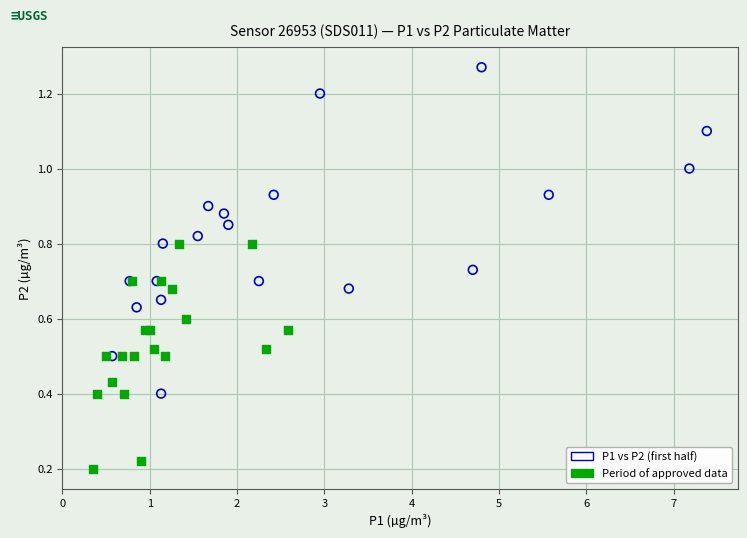

What are all the series names shown in the legend?

P1 vs P2 (first half), Period of approved data